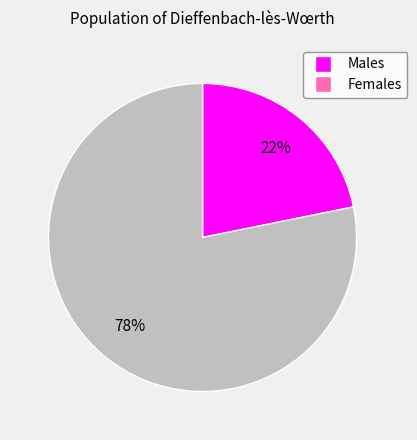

Which slice is the smallest?

Males